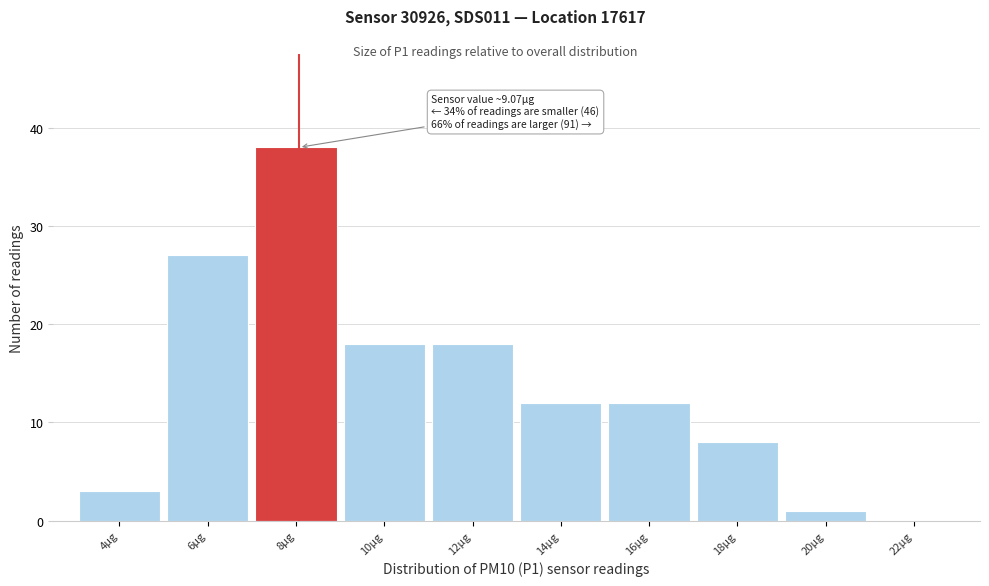

Reading left to right, list all the values displayed in this chart.

4µg=3	6µg=27	8µg=38	10µg=18	12µg=18	14µg=12	16µg=12	18µg=8	20µg=1	22µg=0